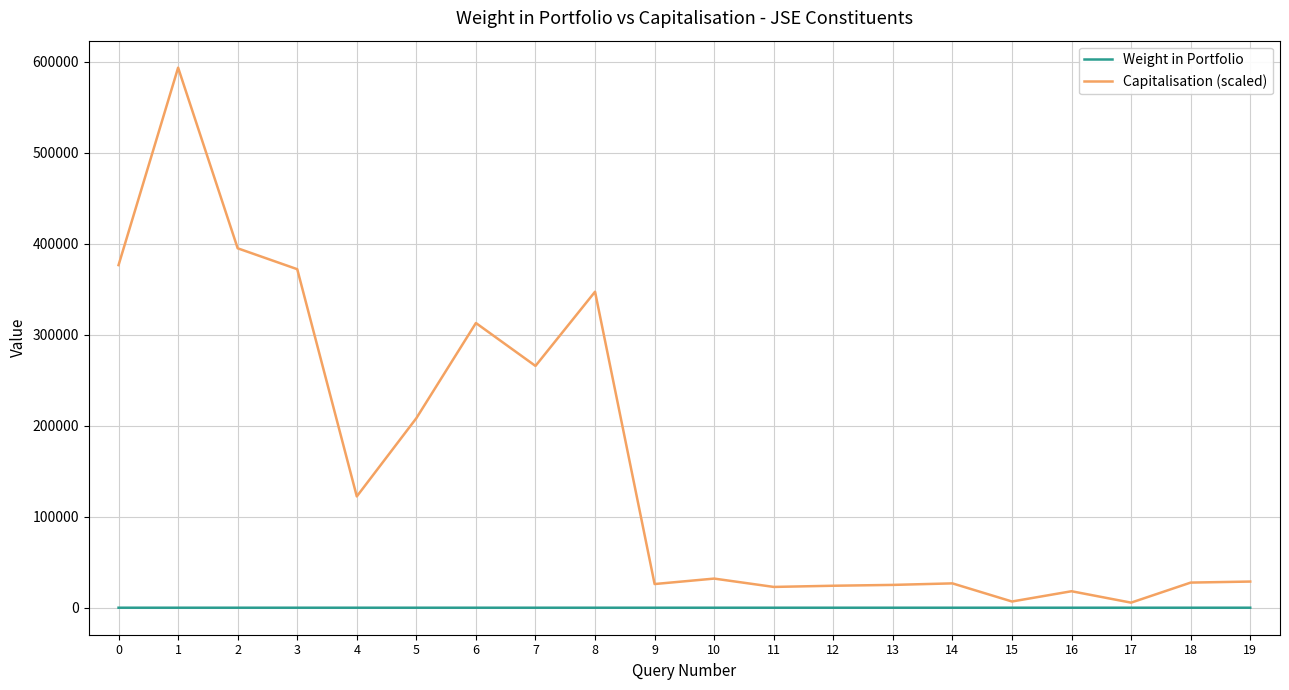

What is the highest value of the Weight in Portfolio series?

0.4